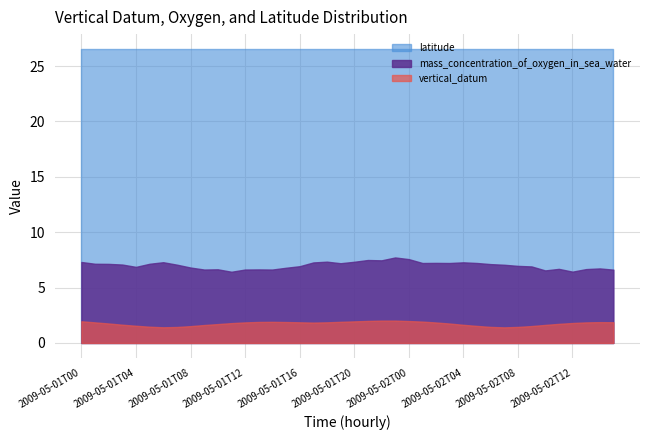

Where is vertical_datum nearest to the value 1?

2009-05-02T07